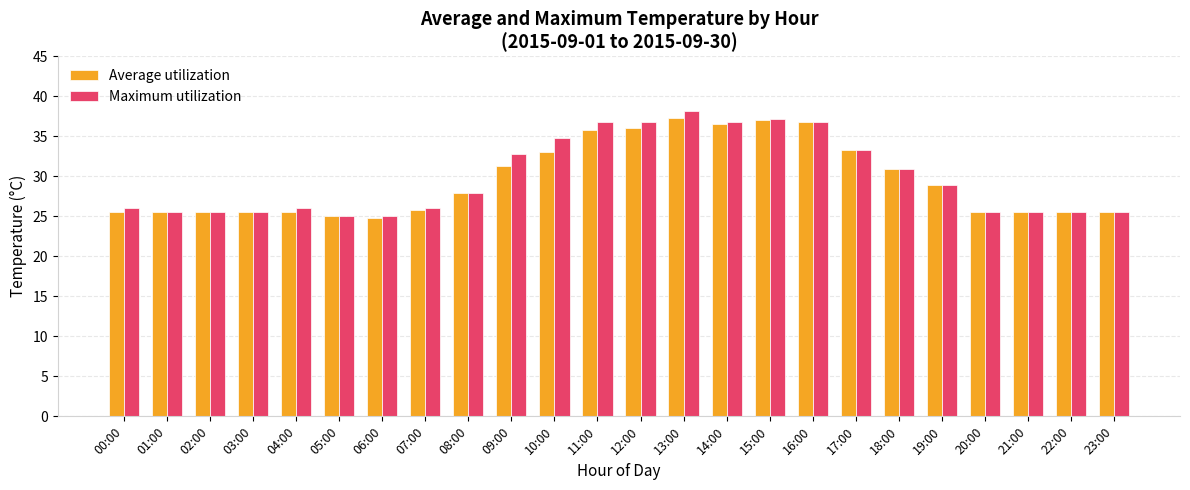

What is the label of the 21st bar from the right?

03:00